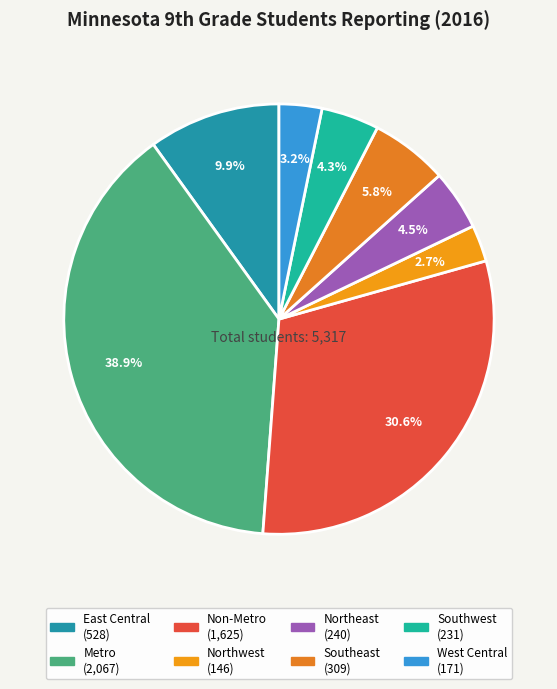

To the nearest percent, what is the combined percentage of Metro and East Central?

49%